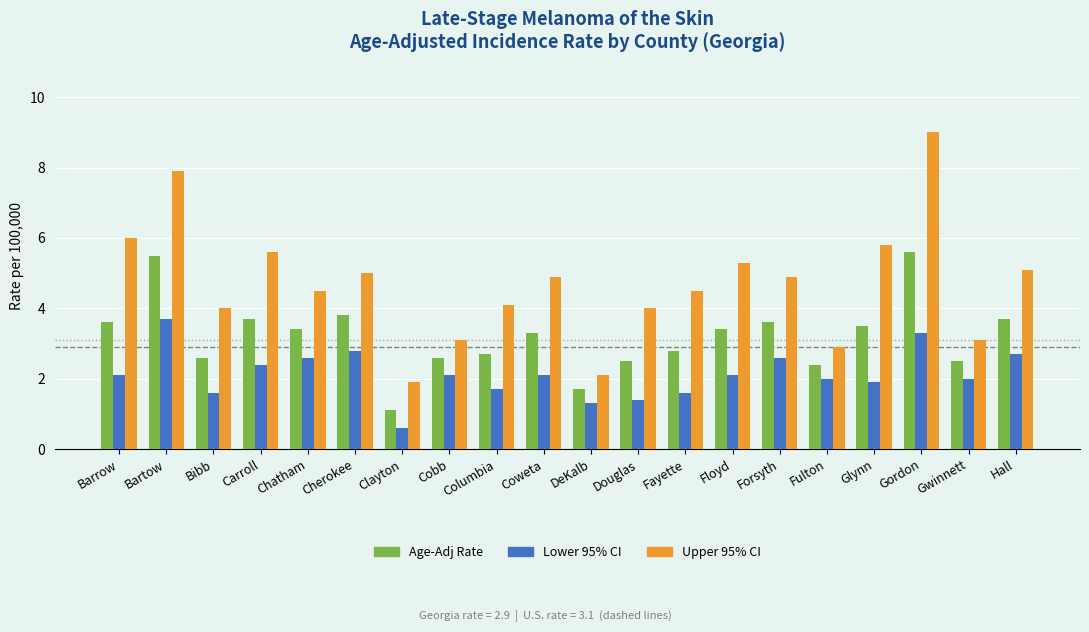

Which series has the largest total across all categories?

Upper 95% CI